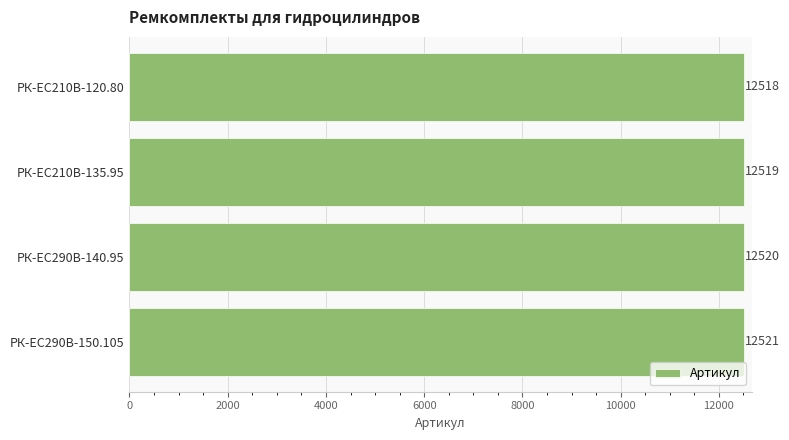

What is the greatest value displayed?

12521